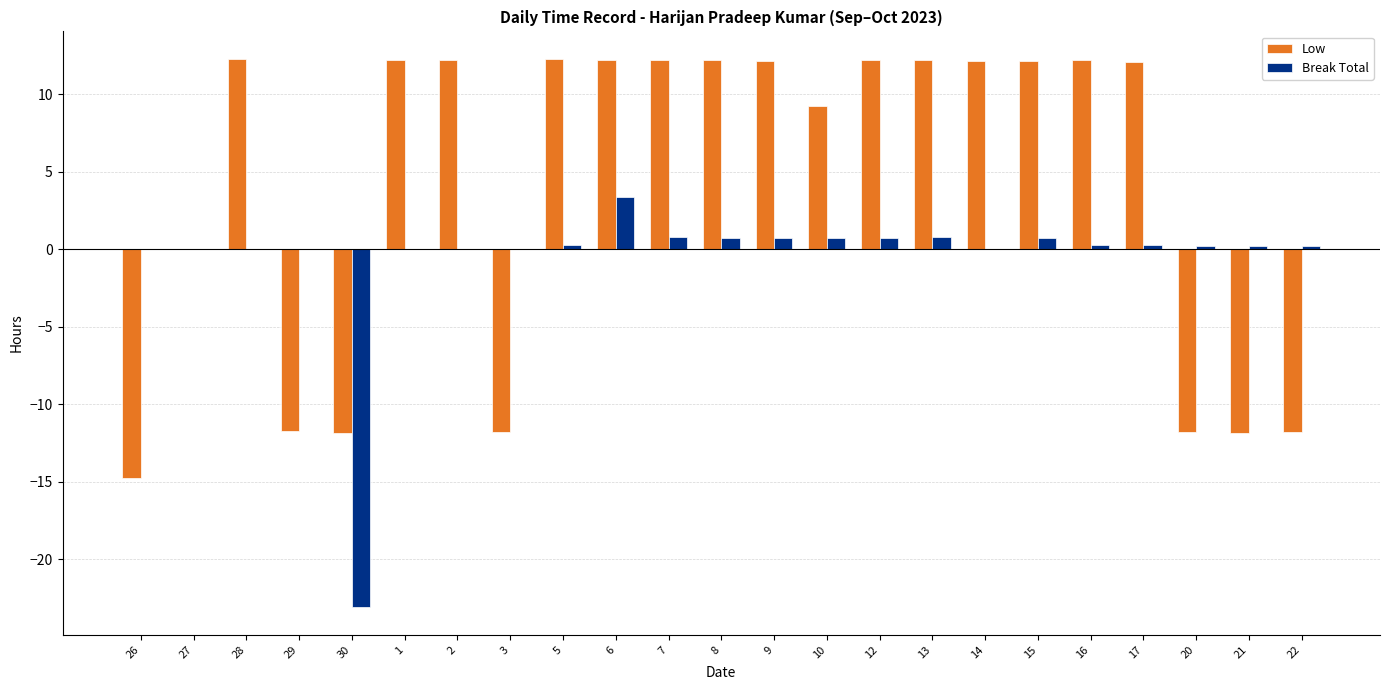

At which category is the sum across all series the highest?

6